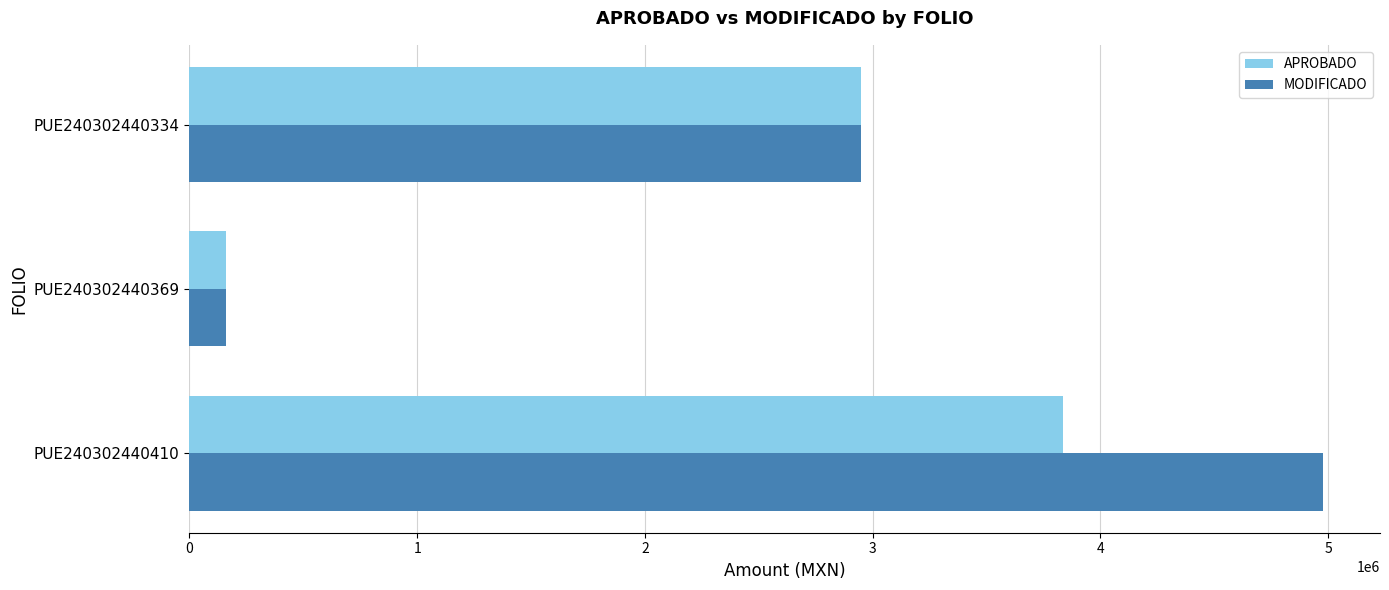

What is the sum of the MODIFICADO values at PUE240302440334 and PUE240302440369?

3108420.0